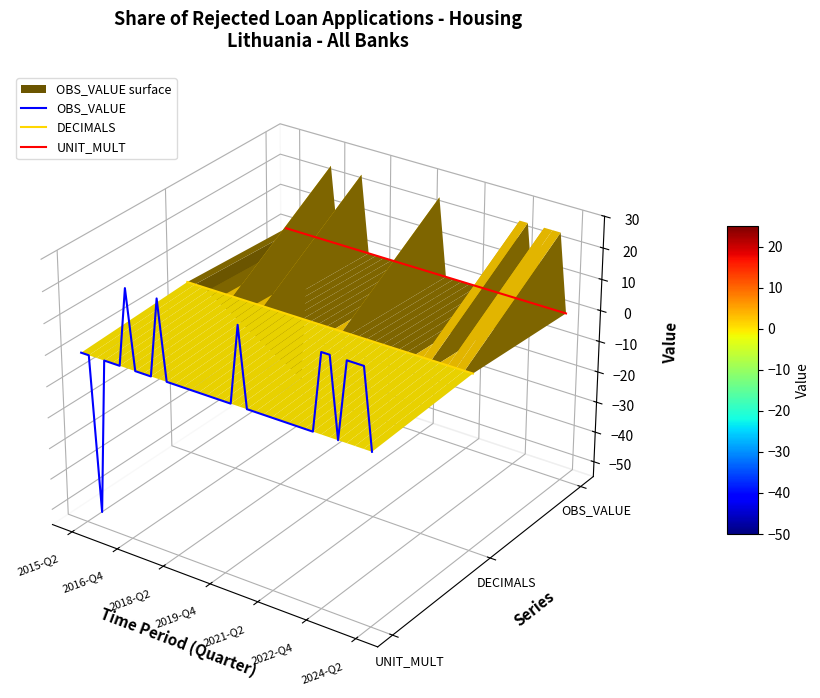

At how many categories does at least one series exceed 0?

37